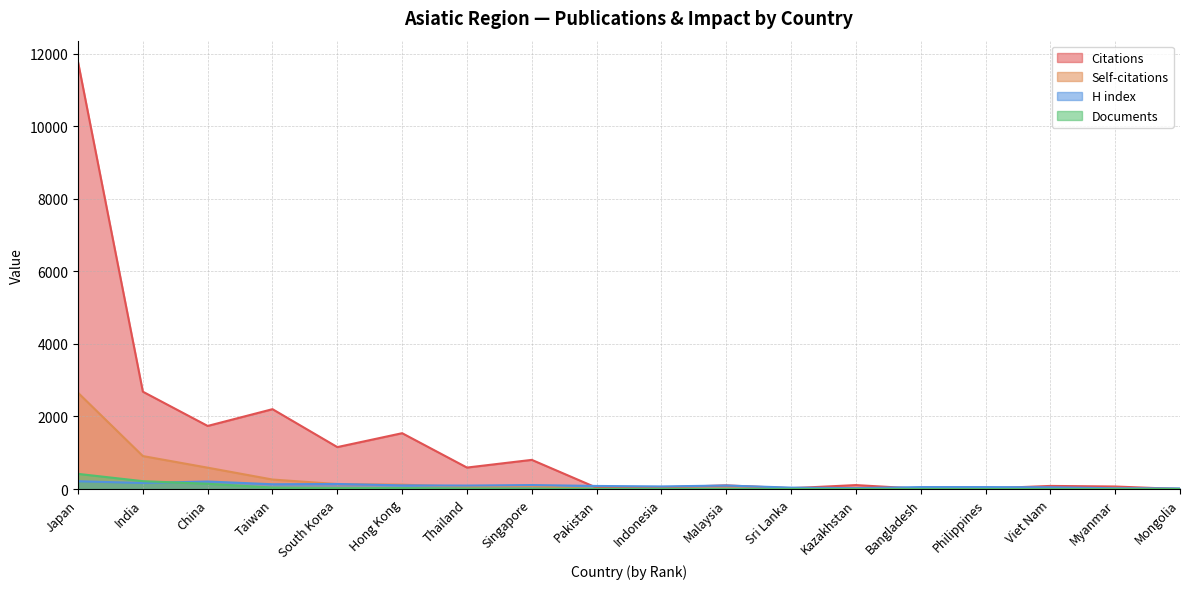

How many values in the Citations series exceed 109?

8